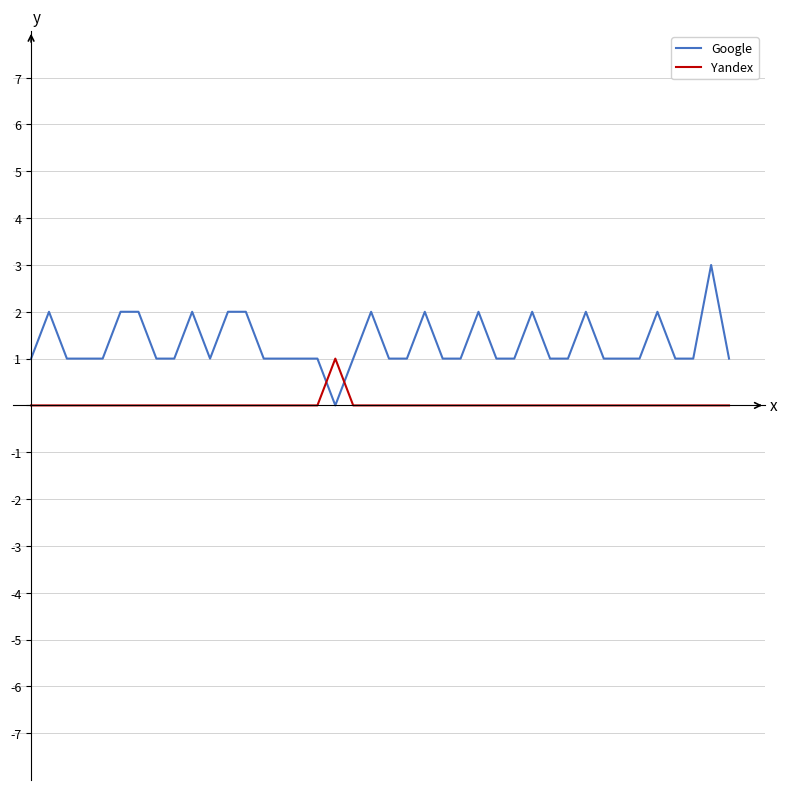

How many series are shown in this chart?

2